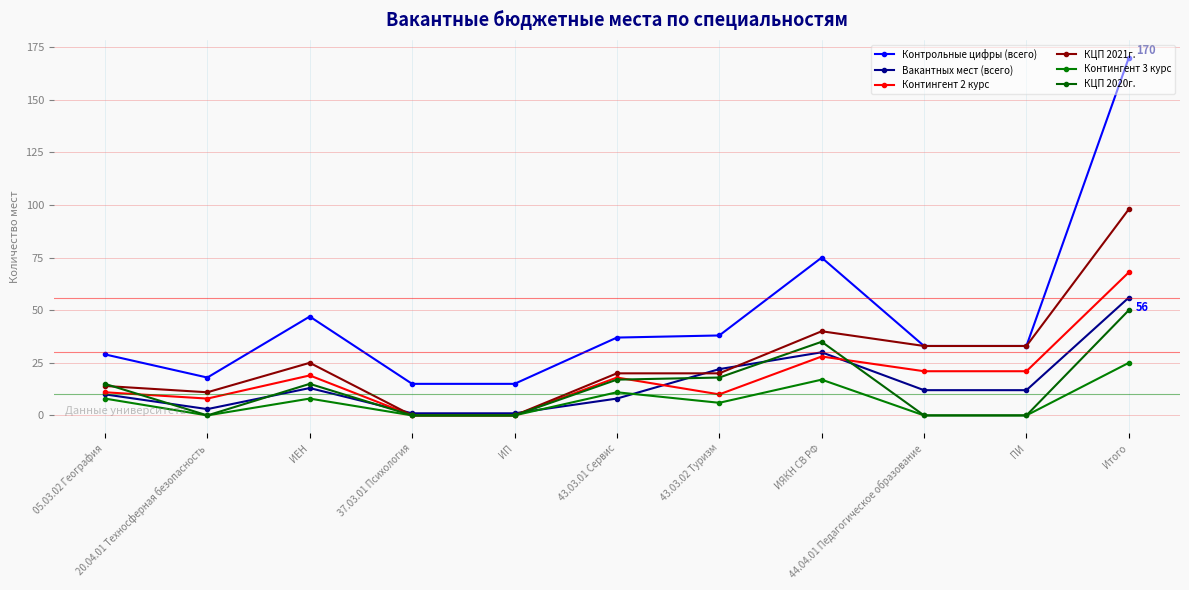

At how many categories does at least one series exceed 136?

1